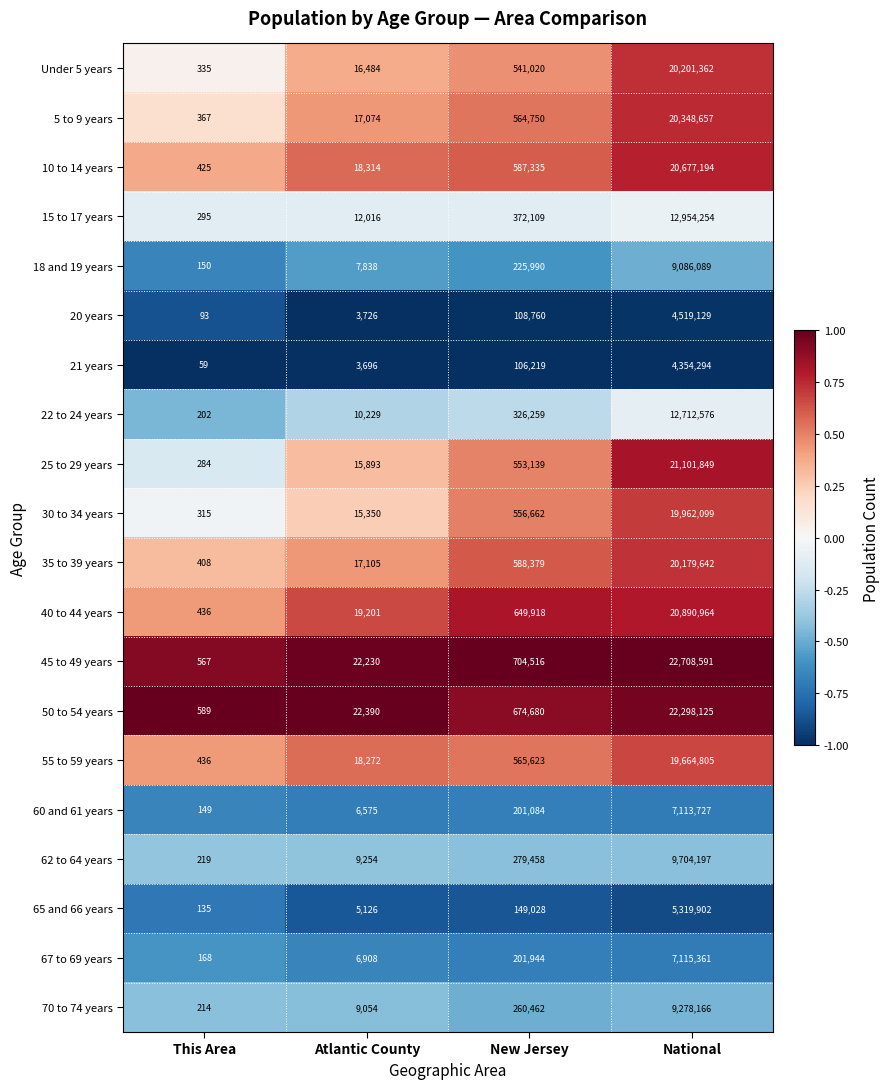

At New Jersey, list the series in order from smallest to largest.

21 years, 20 years, 65 and 66 years, 60 and 61 years, 67 to 69 years, 18 and 19 years, 70 to 74 years, 62 to 64 years, 22 to 24 years, 15 to 17 years, Under 5 years, 25 to 29 years, 30 to 34 years, 5 to 9 years, 55 to 59 years, 10 to 14 years, 35 to 39 years, 40 to 44 years, 50 to 54 years, 45 to 49 years